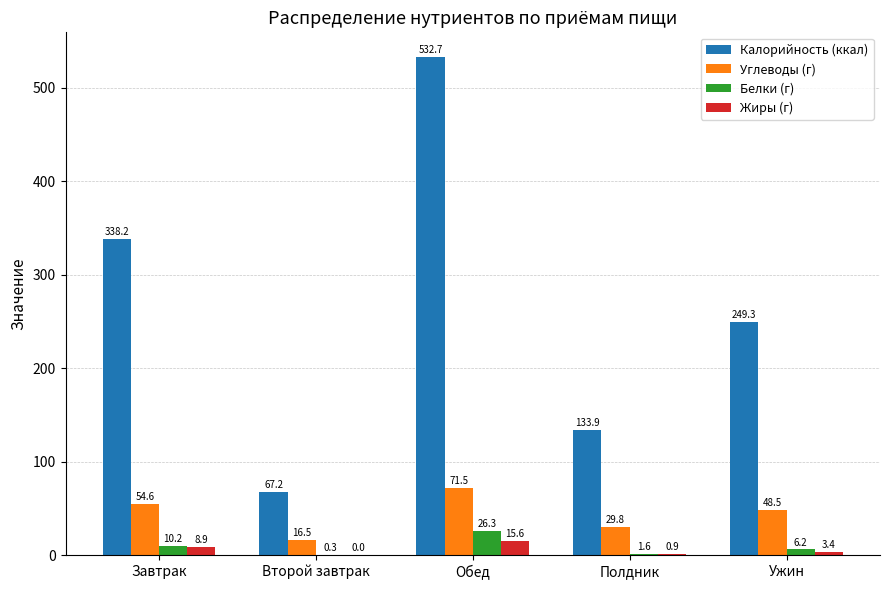

Which series has the largest total across all categories?

Калорийность (ккал)